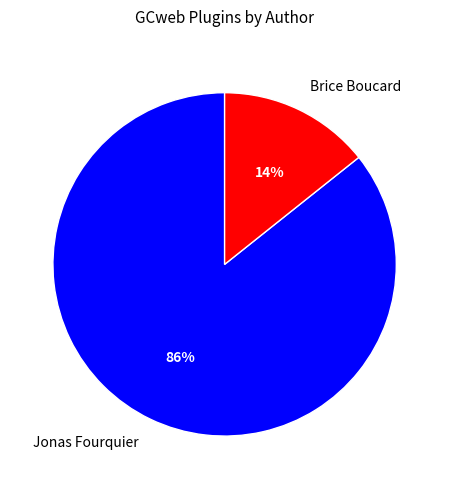

Between Brice Boucard and Jonas Fourquier, which is larger?

Jonas Fourquier